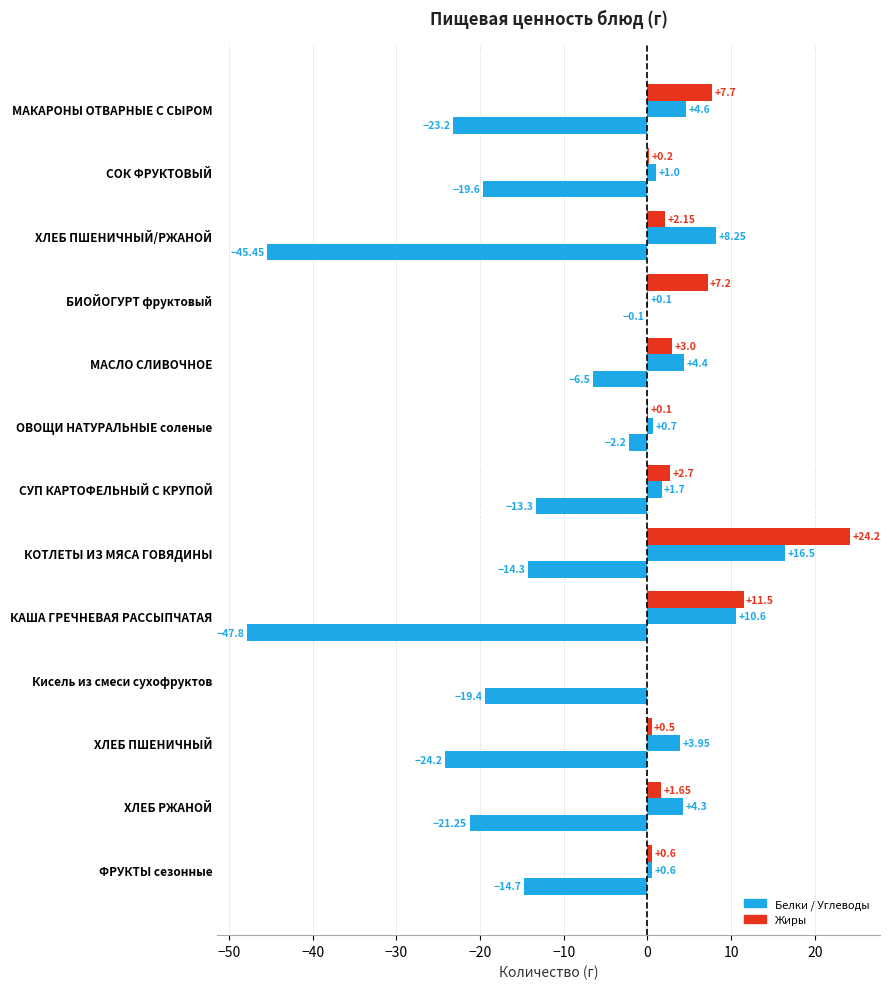

Count the number of categories in the chart.

13